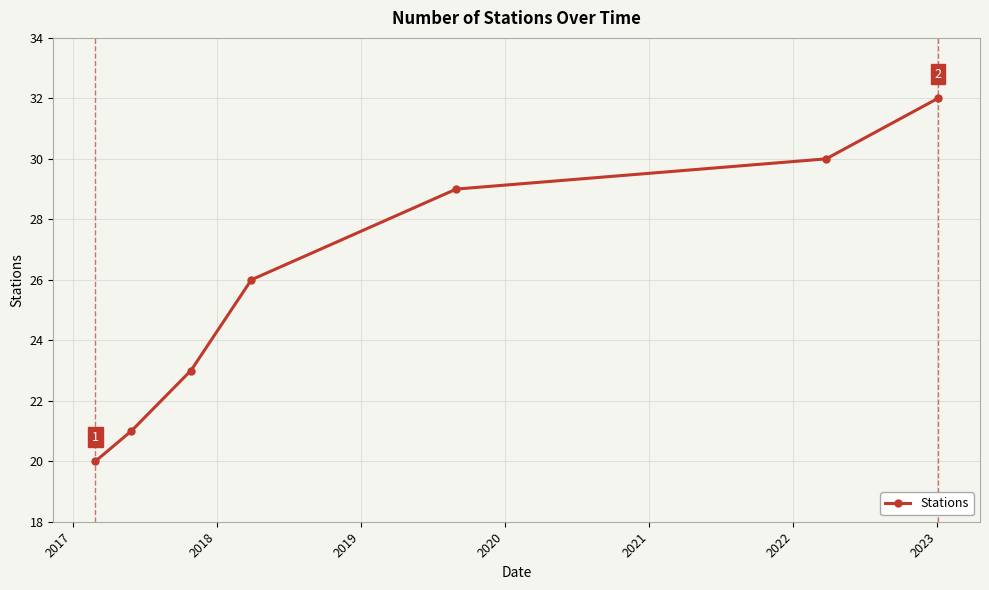

True or false: there are more than 1 points higher than both neighbors.

False